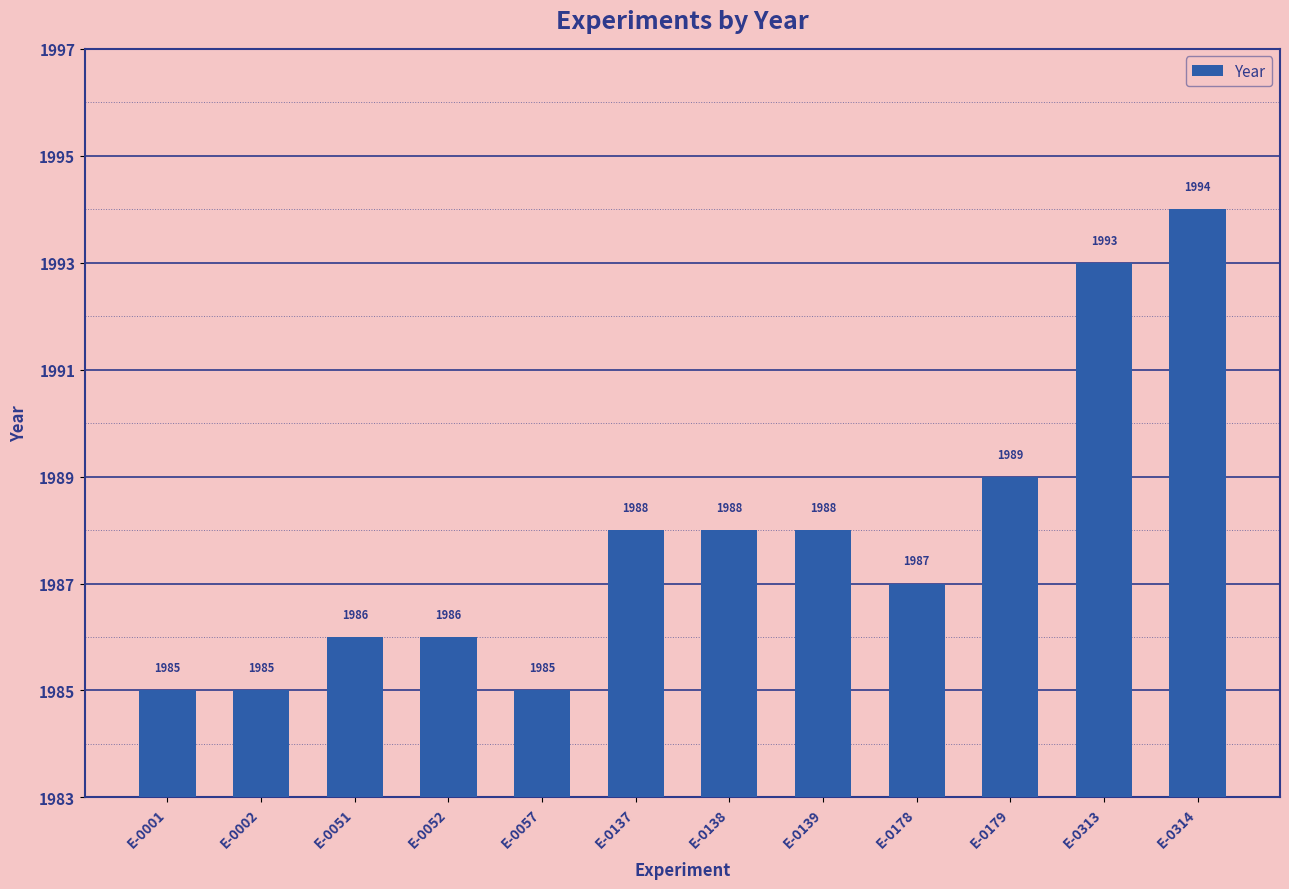

What is the difference between the maximum and minimum values?

9